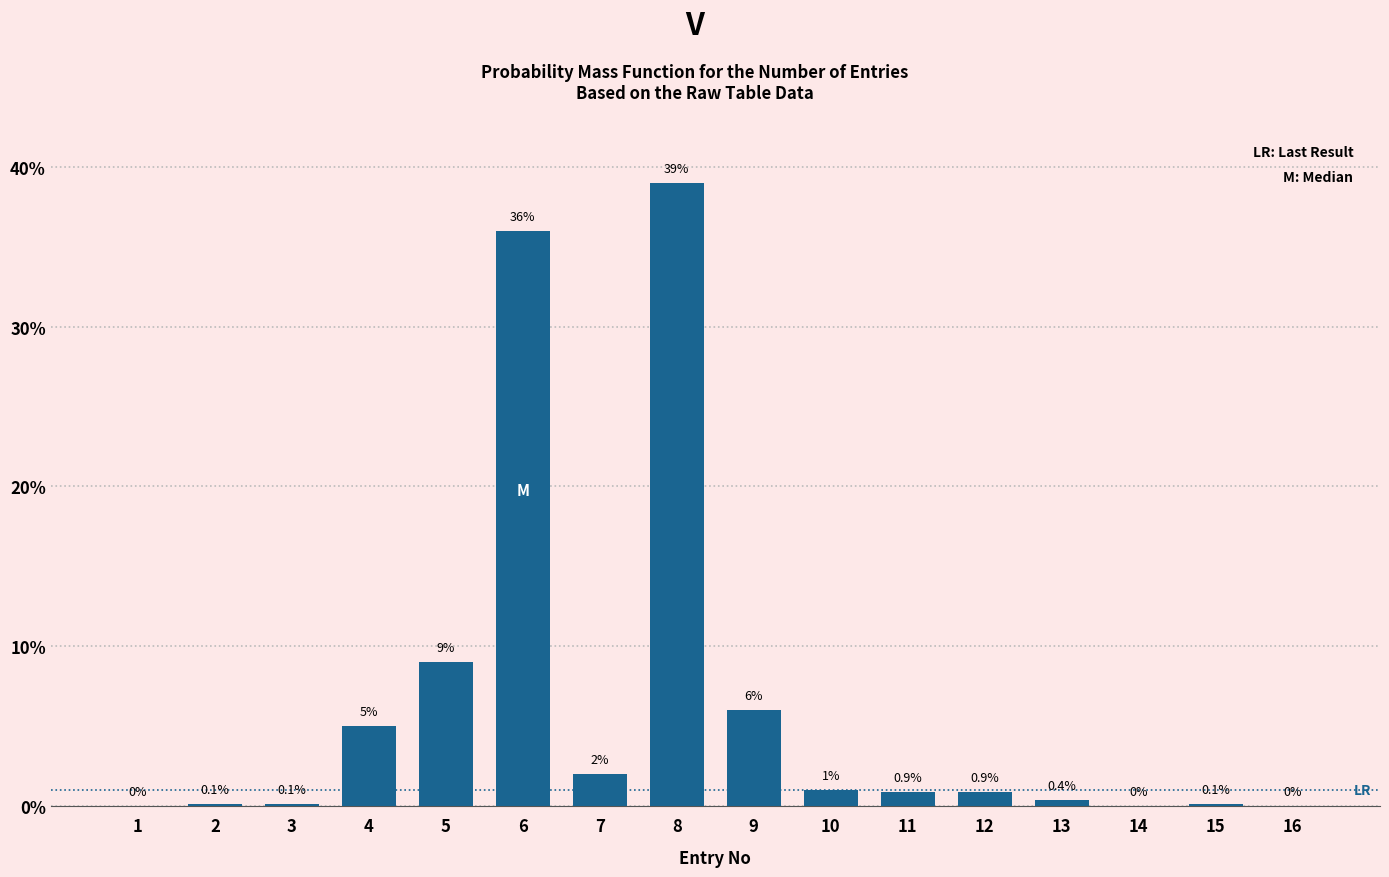

Reading left to right, what are all the values shown in this chart?

1=0.0	2=0.1	3=0.1	4=5.0	5=9.0	6=36.0	7=2.0	8=39.0	9=6.0	10=1.0	11=0.9	12=0.9	13=0.4	14=0.0	15=0.1	16=0.0